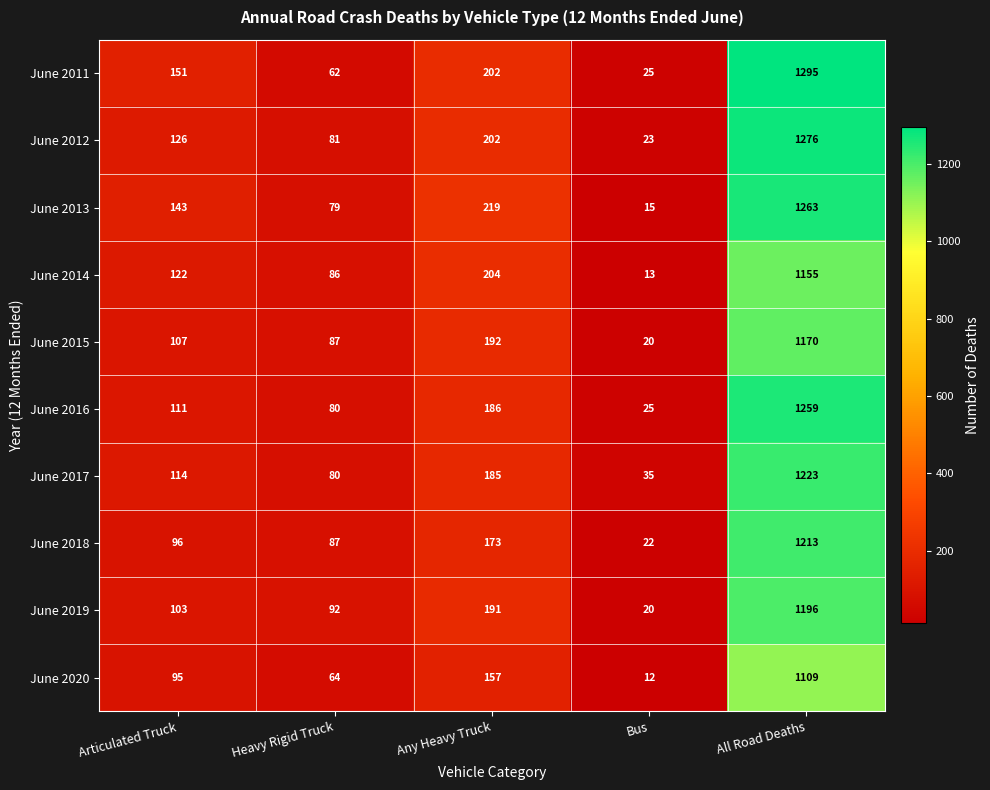

What is the difference between the June 2013 values at Bus and Articulated Truck?

128